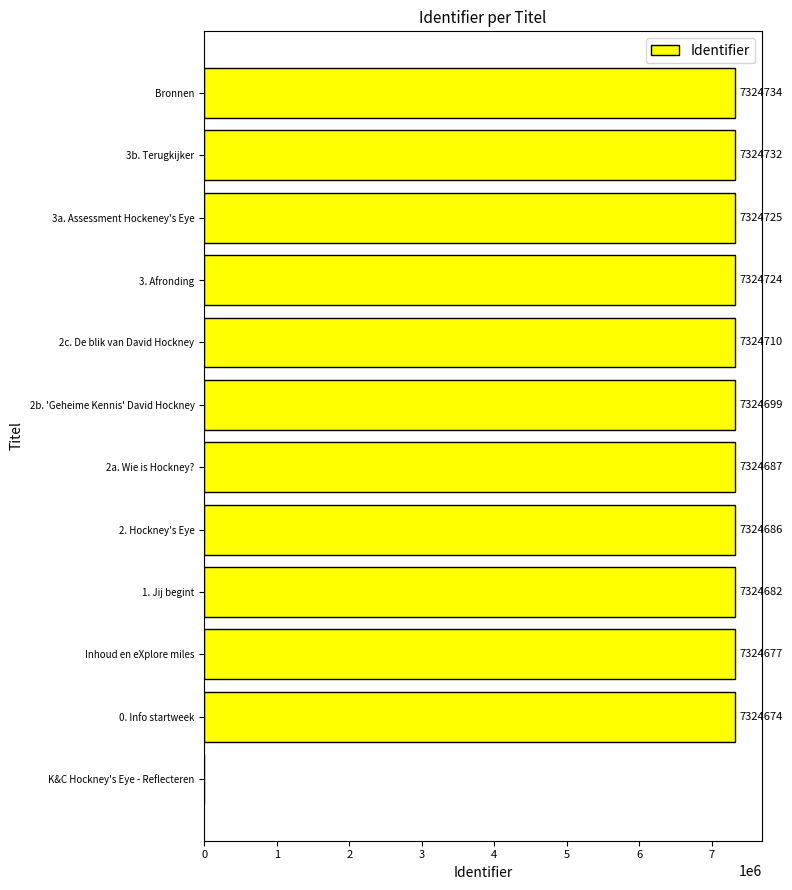

What is the sum of the values at 3a. Assessment Hockeney's Eye and 1. Jij begint?

14649407